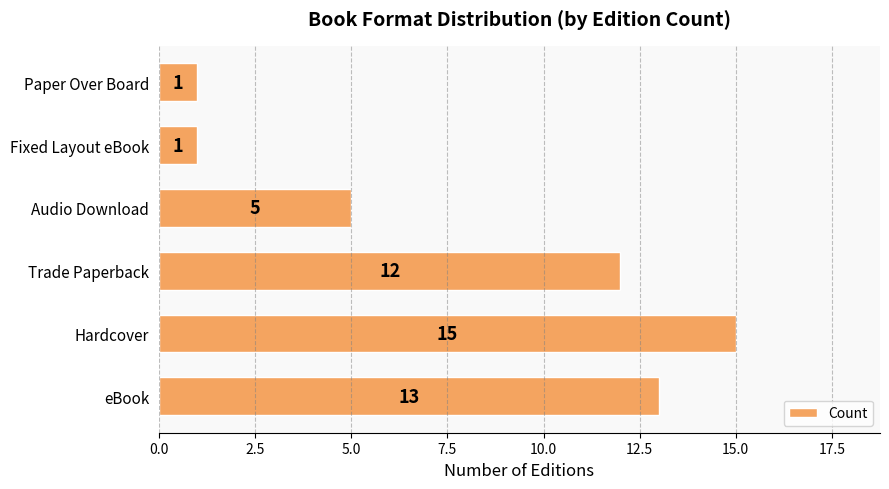

What is the ratio of the value at eBook to the value at Audio Download?

2.6